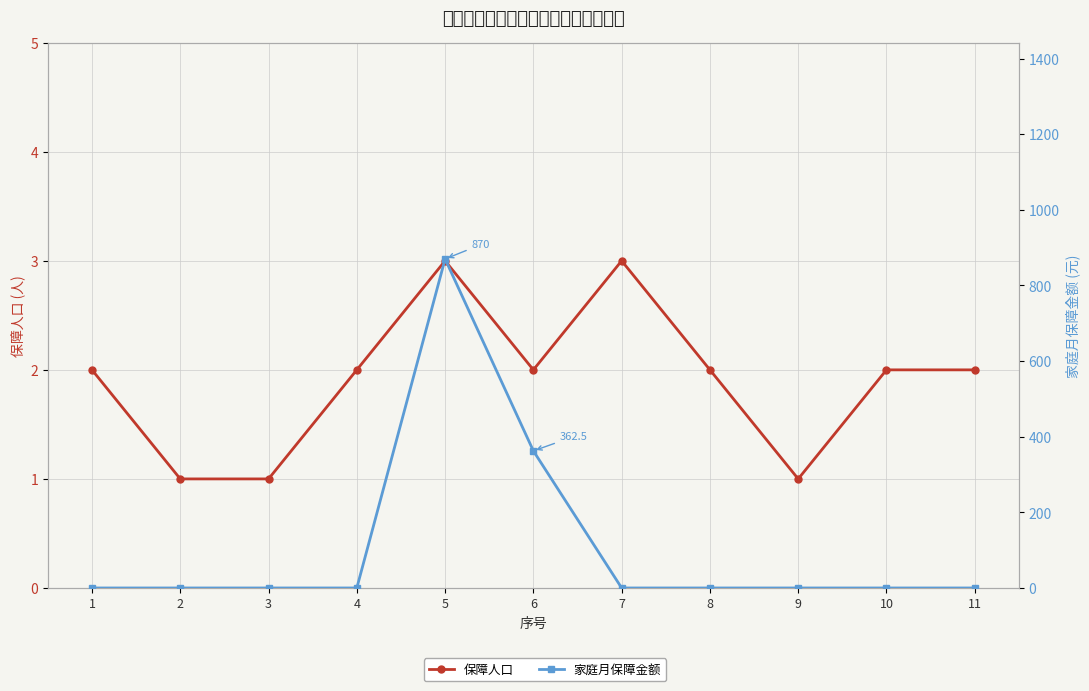

How many lines are shown in the chart?

2